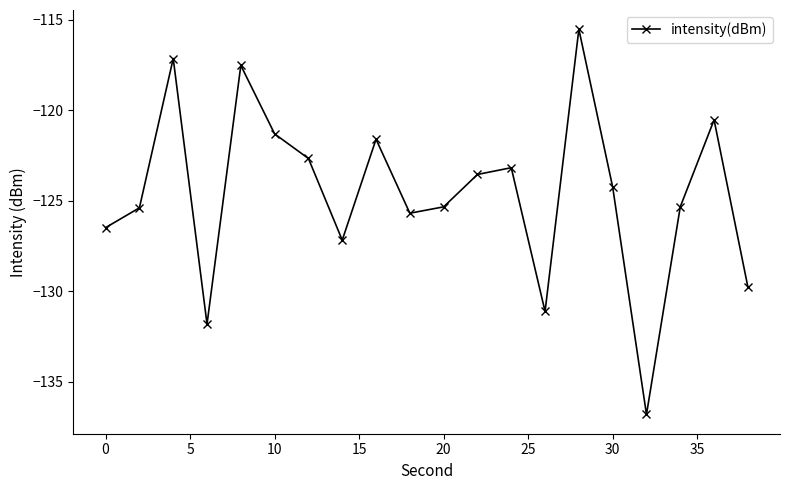

What is the minimum value shown in the chart?

-136.8